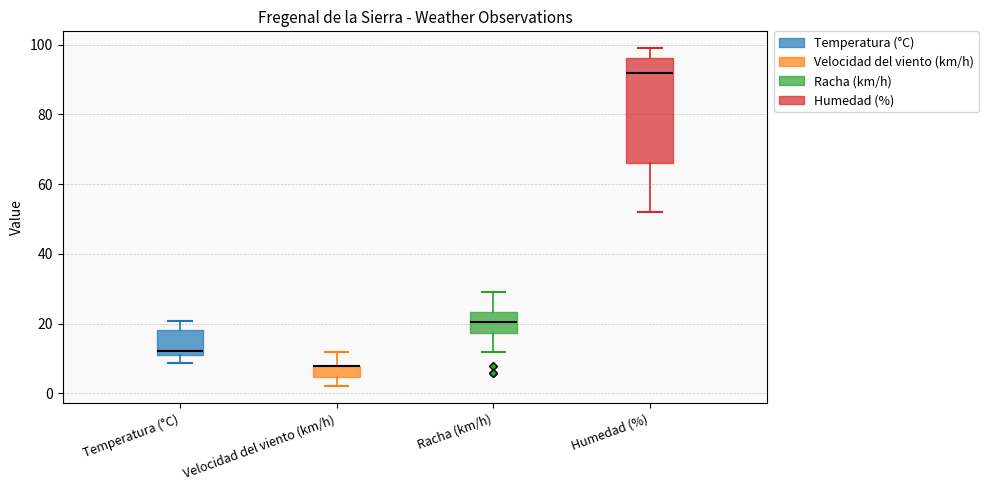

Where is the lower edge of the box for Humedad (%) on the y-axis? The values are not printed on the chart, so give them approximately, as read against the axis.

66